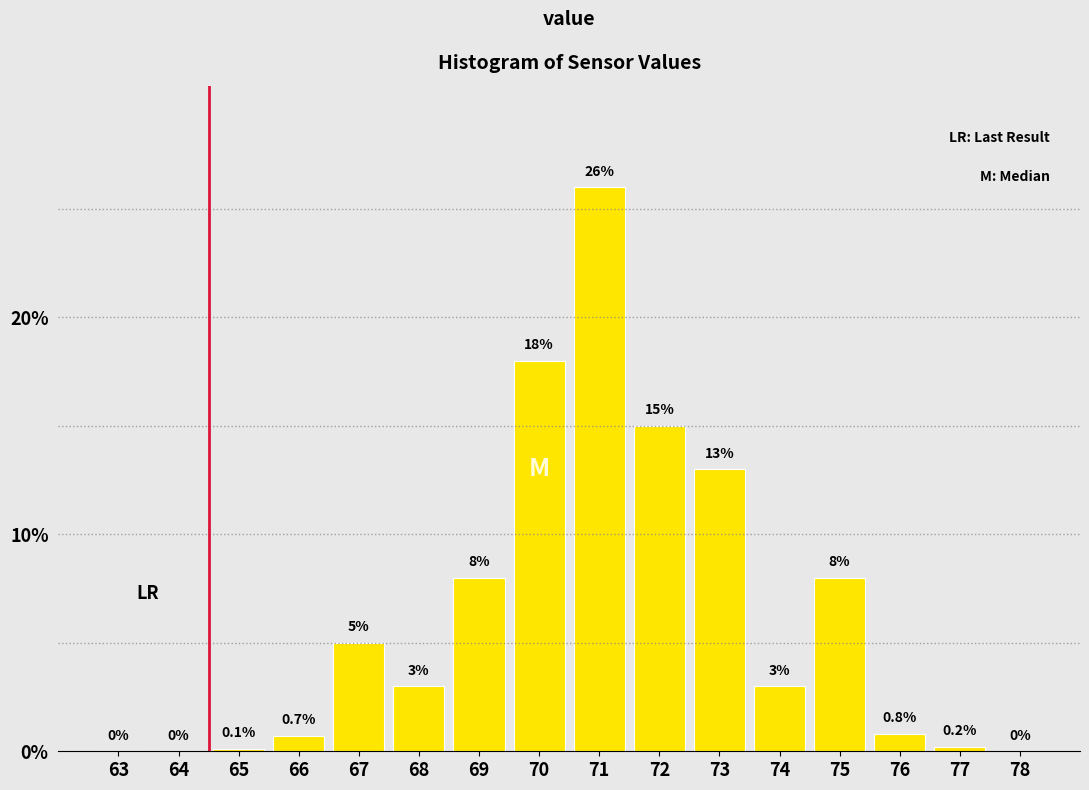

Reading right to left, list all the values displayed in this chart.

78=0.0	77=0.2	76=0.8	75=8.0	74=3.0	73=13.0	72=15.0	71=26.0	70=18.0	69=8.0	68=3.0	67=5.0	66=0.7	65=0.1	64=0.0	63=0.0